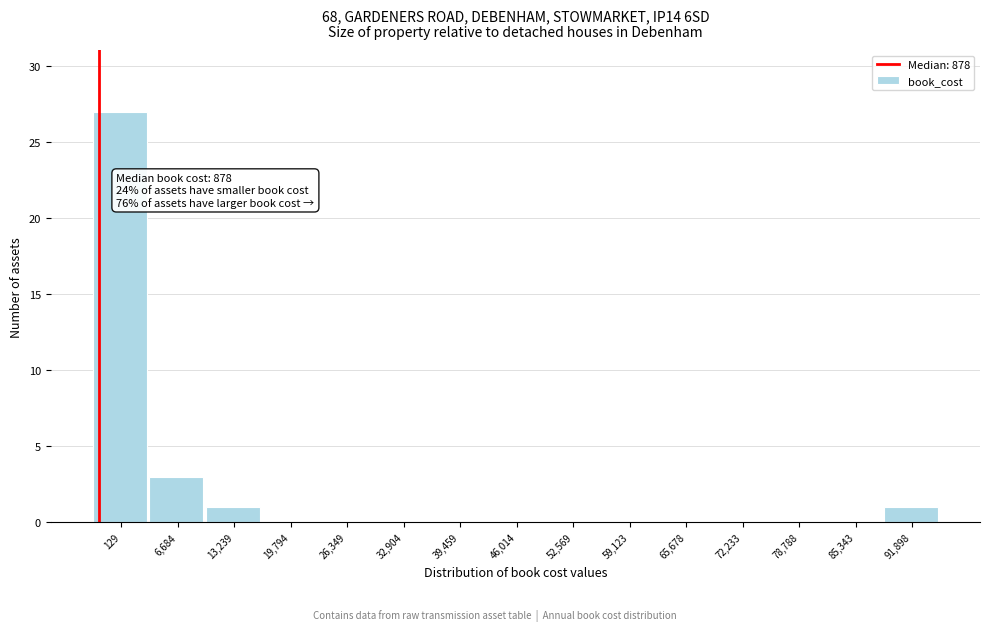

Reading right to left, transcribe all the data shown in this chart.

91,898=1	85,343=0	78,788=0	72,233=0	65,678=0	59,123=0	52,569=0	46,014=0	39,459=0	32,904=0	26,349=0	19,794=0	13,239=1	6,684=3	129=27